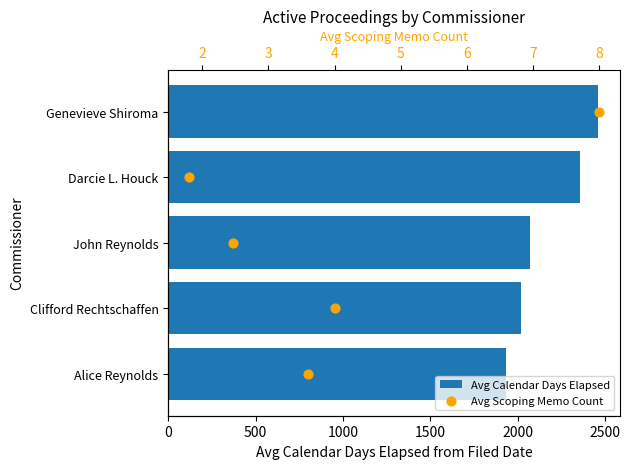

Is the value of Avg Scoping Memo Count at 0 greater than the value of Avg Calendar Days Elapsed at 1500?

No